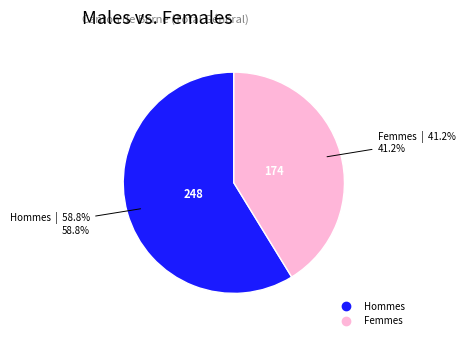

Which has a higher value, Femmes or Hommes?

Hommes